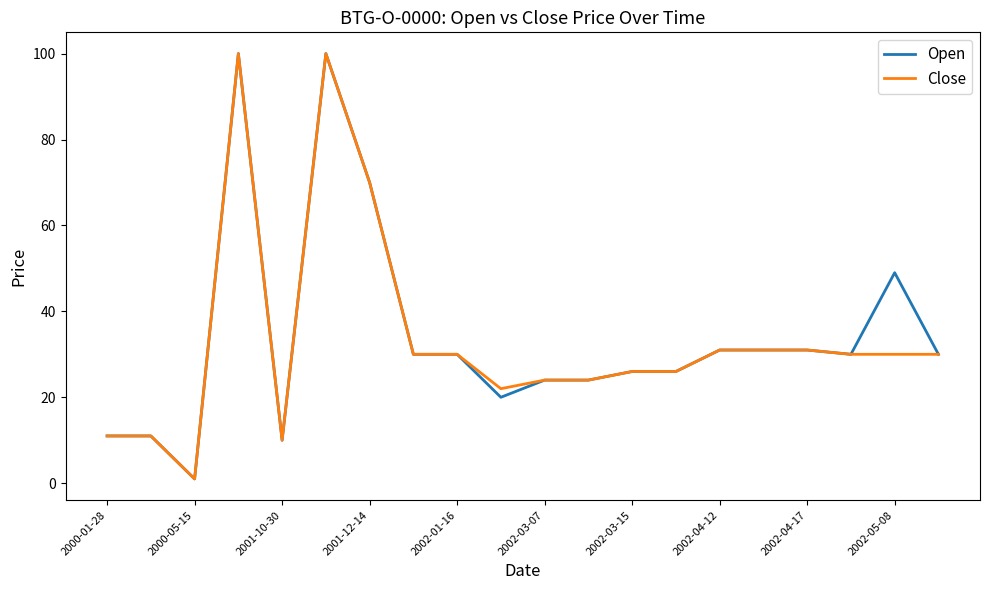

What is the highest value of the Close series?

100